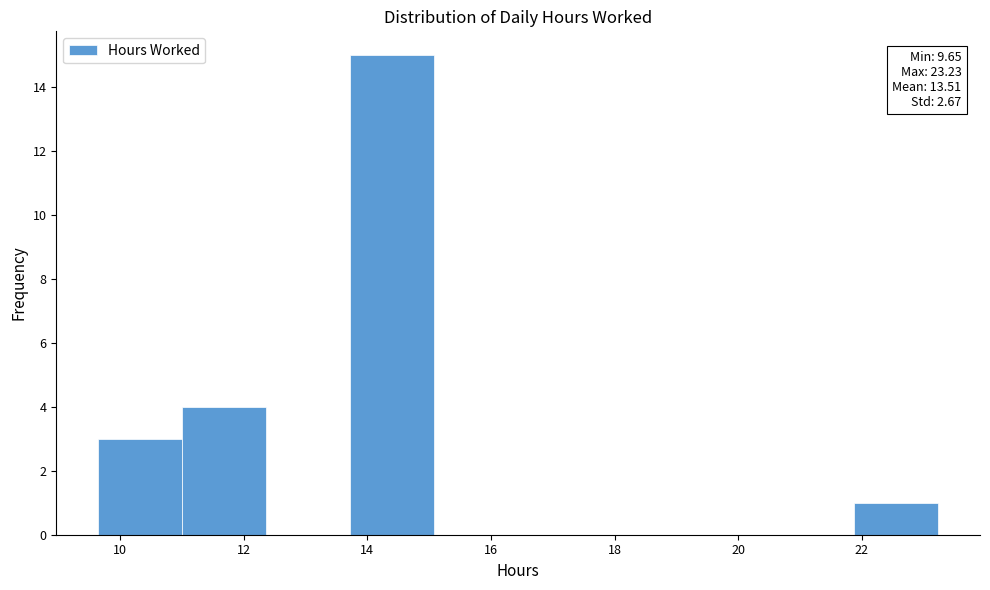

Which range on the x-axis has the tallest bar?

13.8 to 15.0